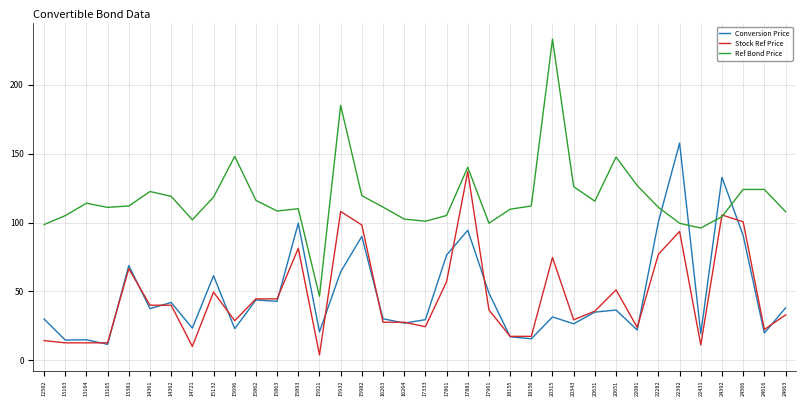

Read the Ref Bond Price value at 20651.

147.5